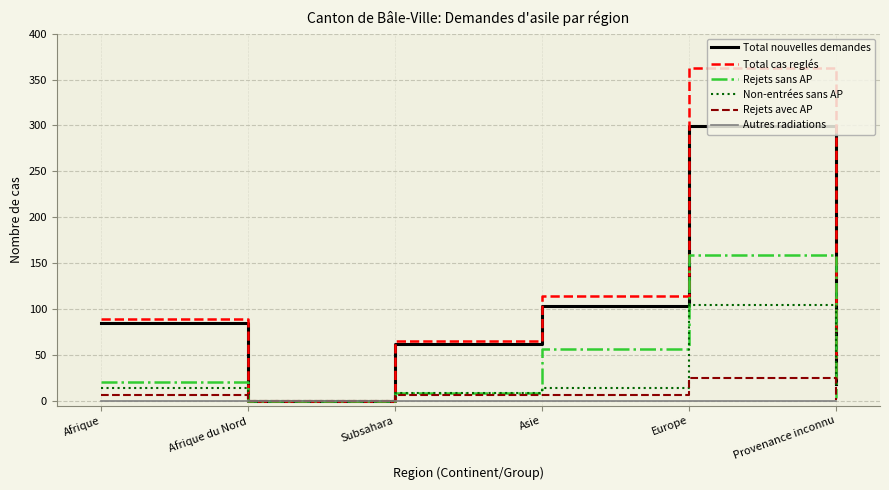

Rank the series by their maximum value, from highest to lowest.

Total cas reglés, Total nouvelles demandes, Rejets sans AP, Non-entrées sans AP, Rejets avec AP, Autres radiations